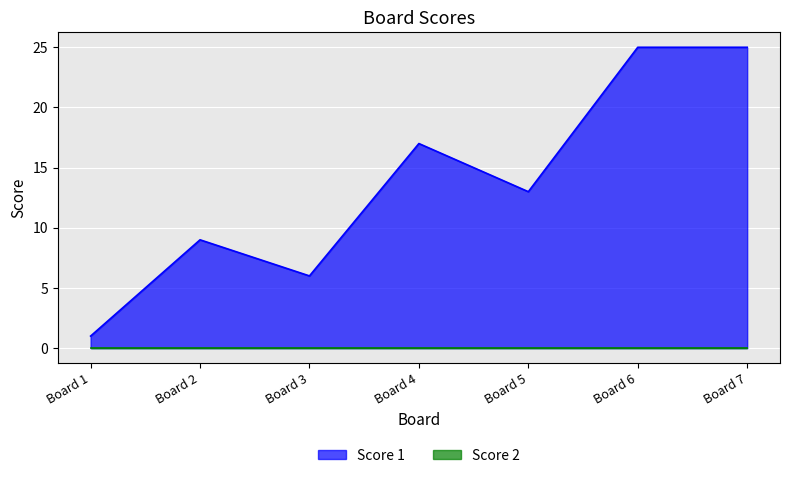

What is the minimum value shown in the chart?

0